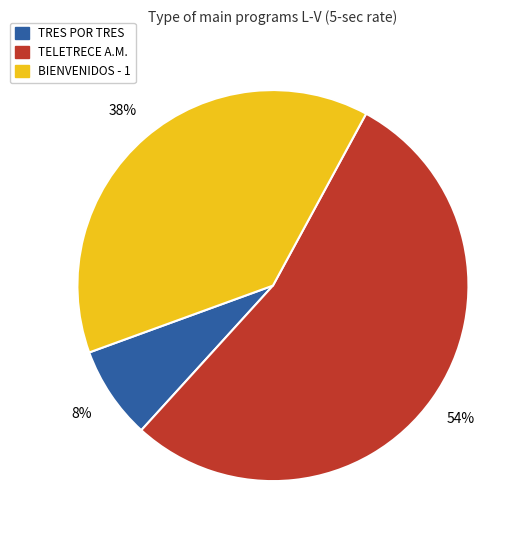

To the nearest percent, what is the average slice percentage?

33%